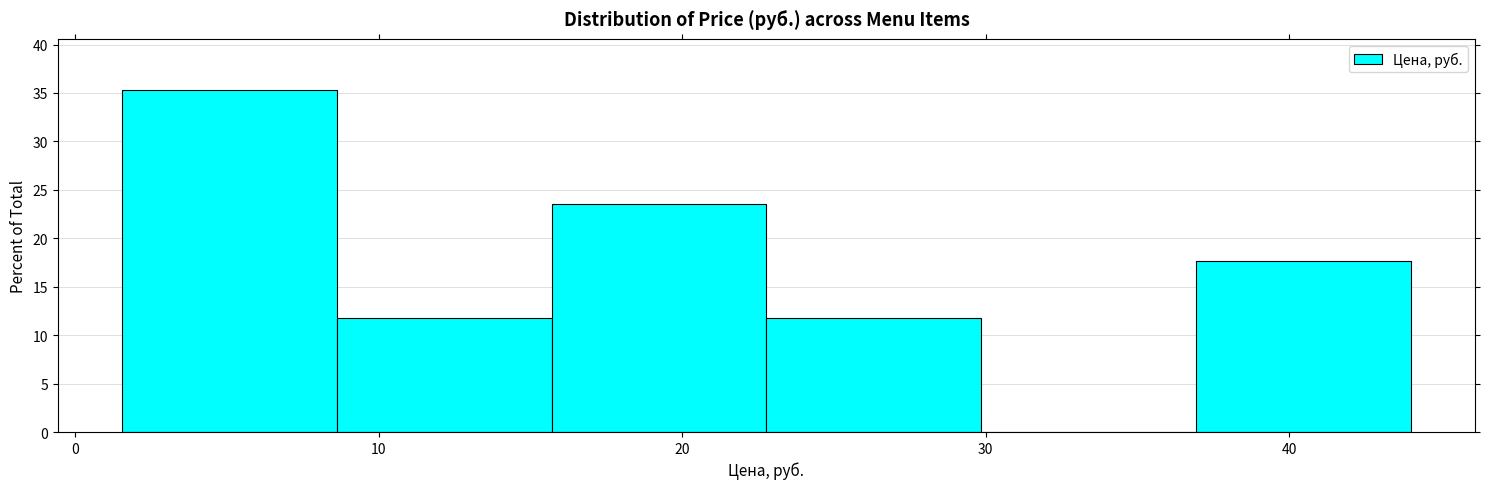

What is the height of the bar covering 23 to 30 on the x-axis? Neither the bar edges nor the heights are printed on the chart, so give them approximately, as read against the axes.

12.0